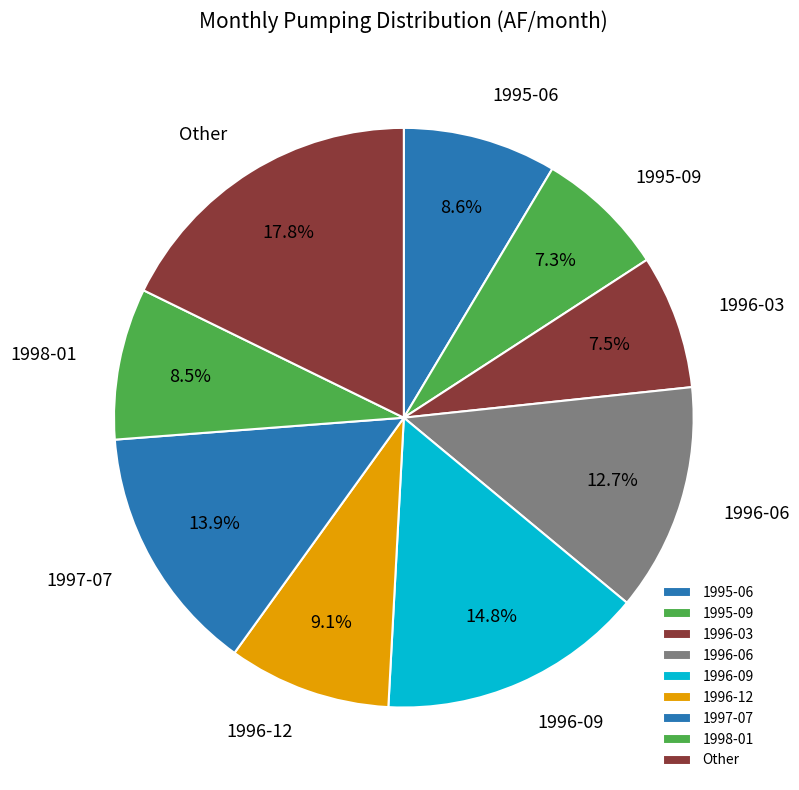

To the nearest percent, what is the difference between the largest and smallest slice percentages?

10%